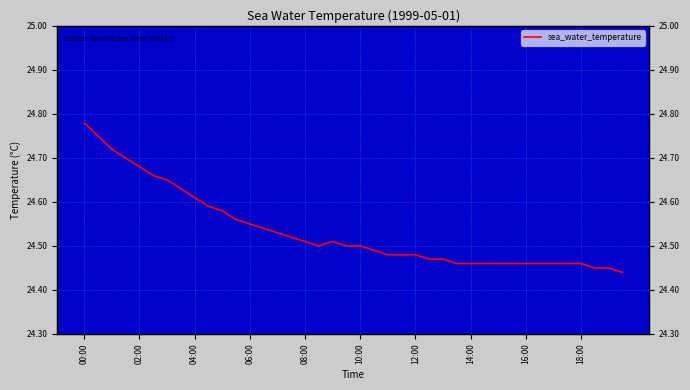

What is the maximum value shown in the chart?

24.8